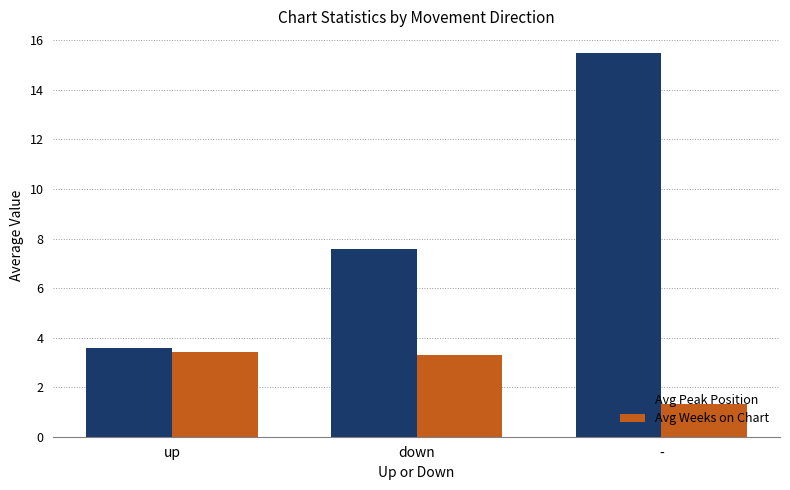

What are all the series names shown in the legend?

Avg Peak Position, Avg Weeks on Chart